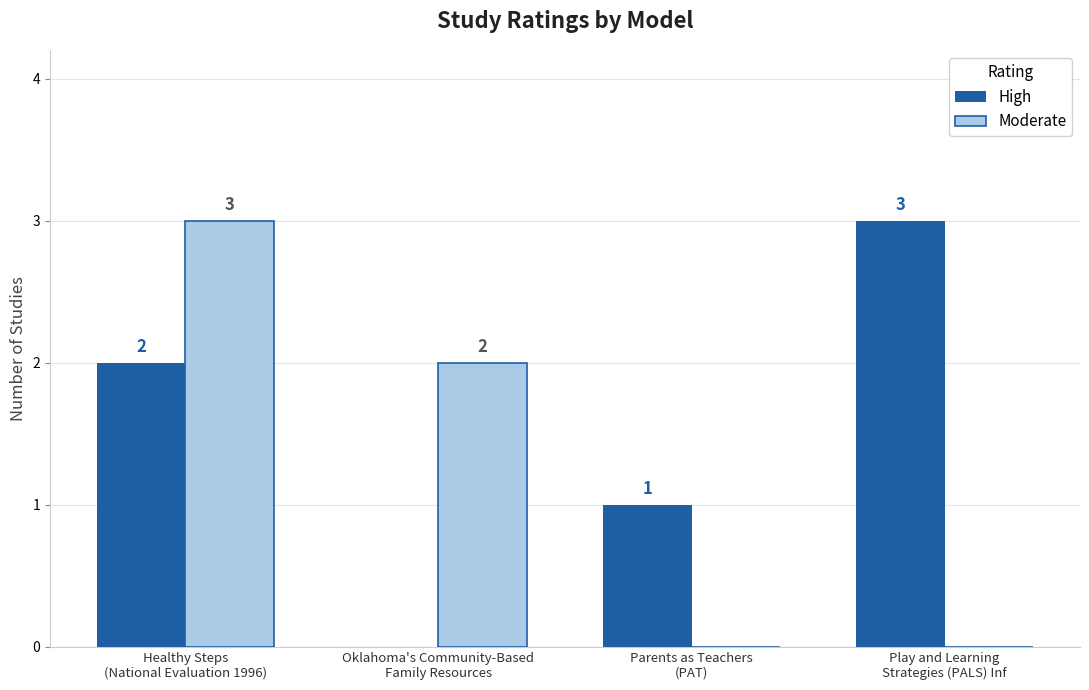

Which series has the largest total across all categories?

High